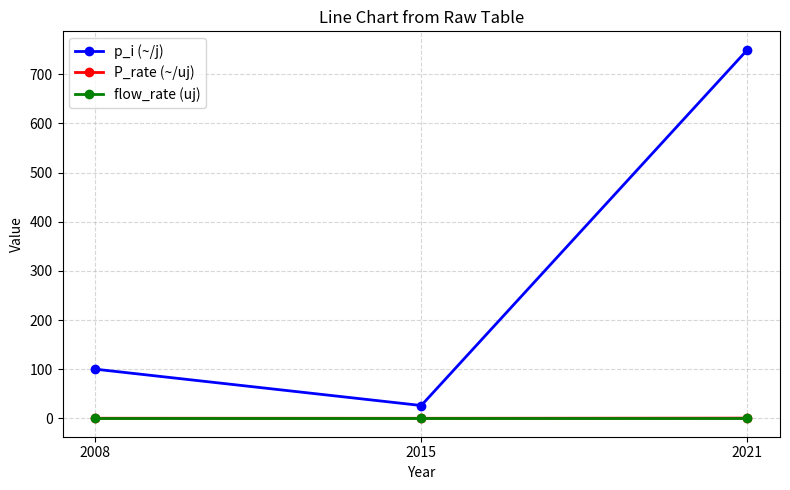

What is the value of the p_i (~/j) point at the 2nd from the left?

26.0